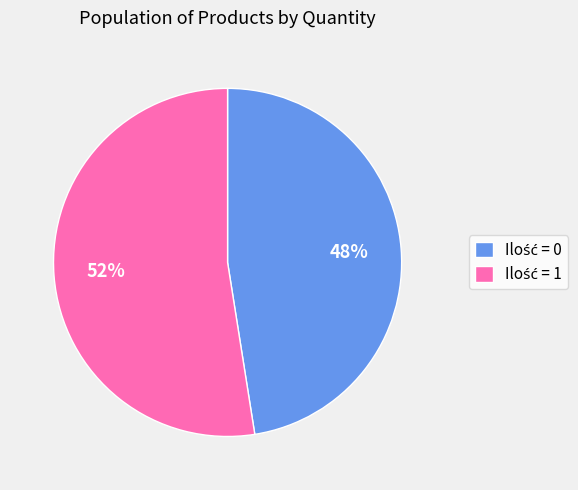

Is there any slice that represents more than half of the pie?

Yes